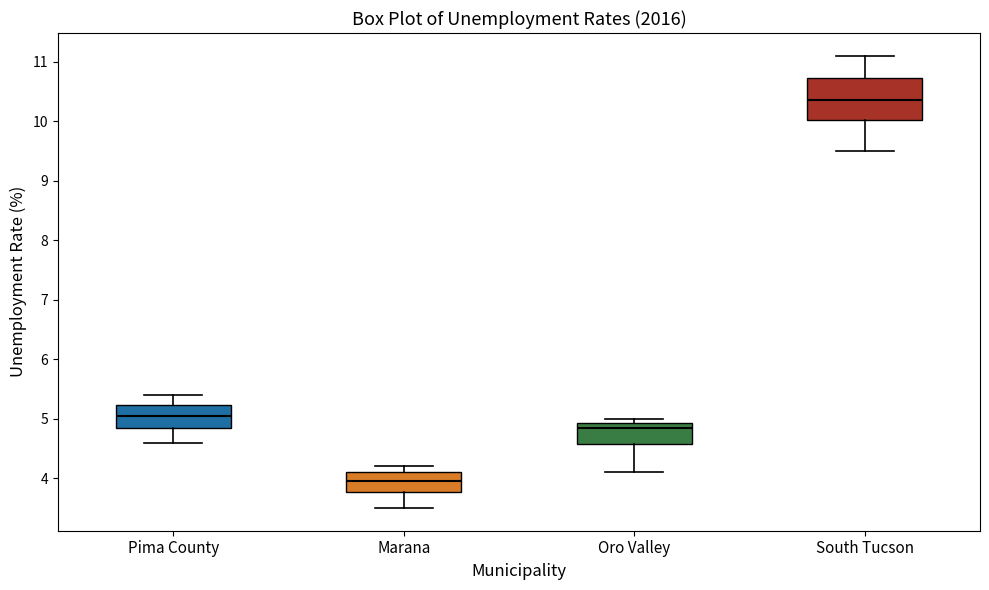

Where does the upper whisker of the box for South Tucson end on the y-axis? The values are not printed on the chart, so give them approximately, as read against the axis.

11.1